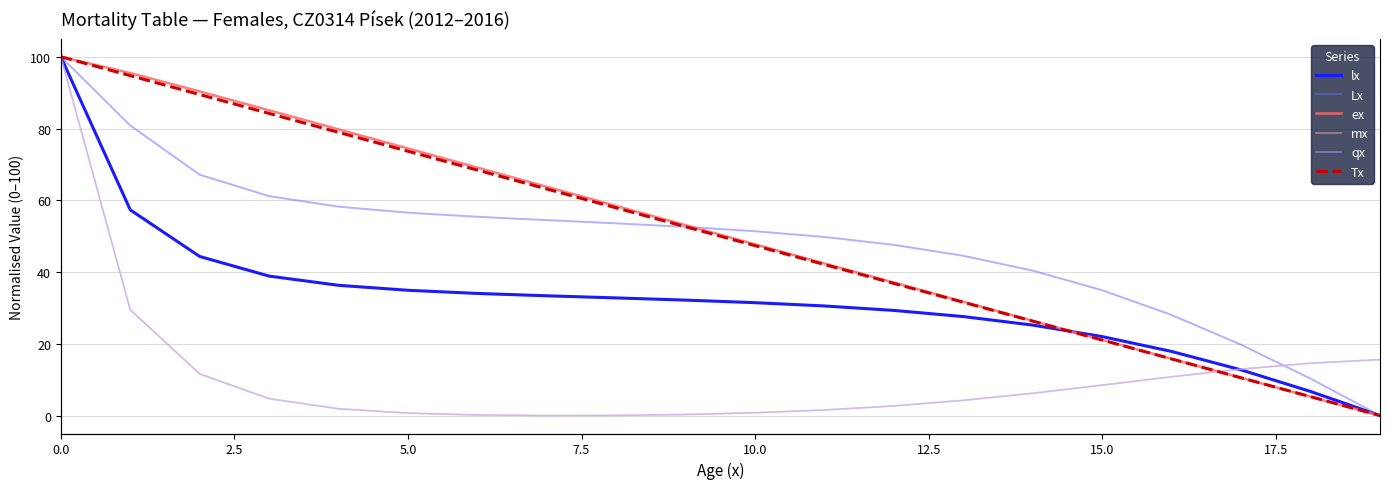

At 16, list the series in order from smallest to largest.

mx, qx, Tx, ex, lx, Lx